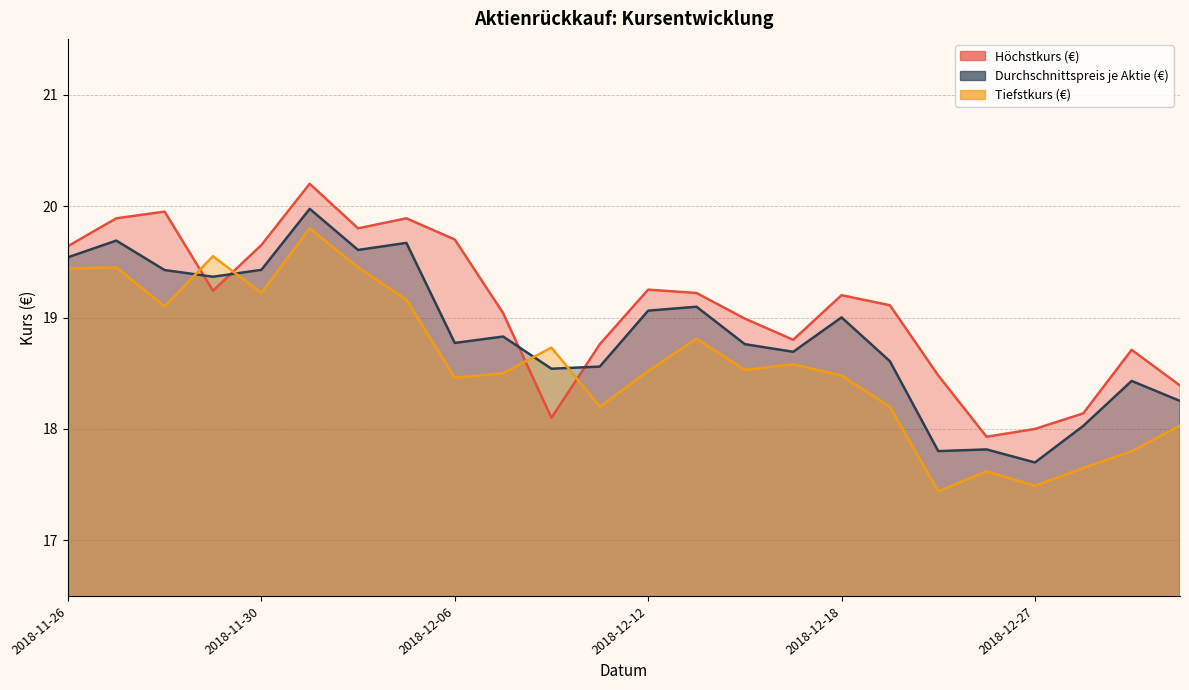

At which category does the chart reach its minimum across all series?

2018-12-20